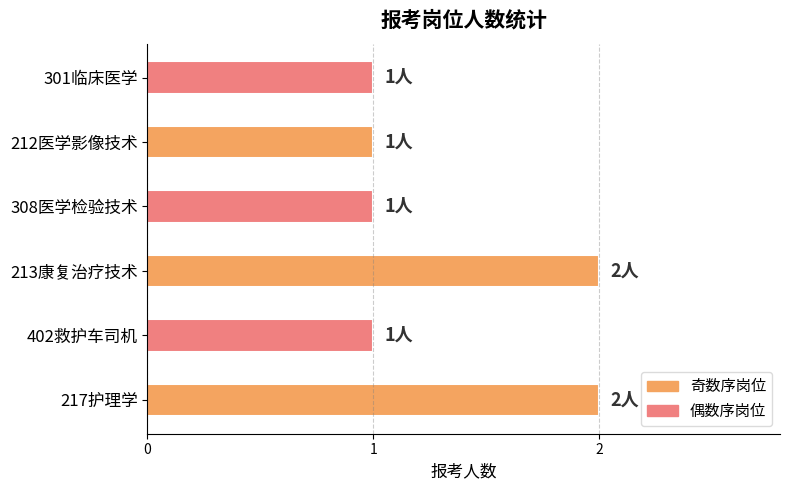

Which has a higher value, 213康复治疗技术 or 402救护车司机?

213康复治疗技术